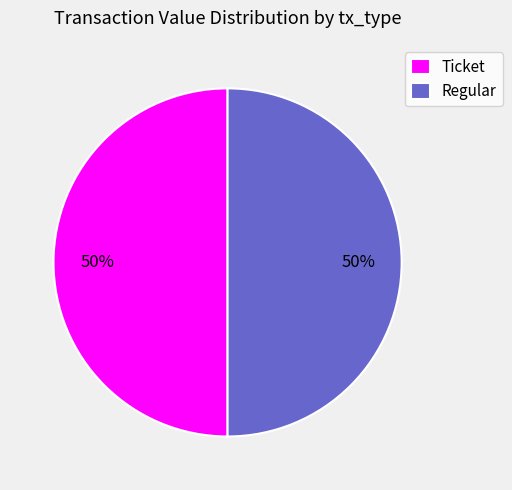

To the nearest percent, what is the average slice percentage?

50%